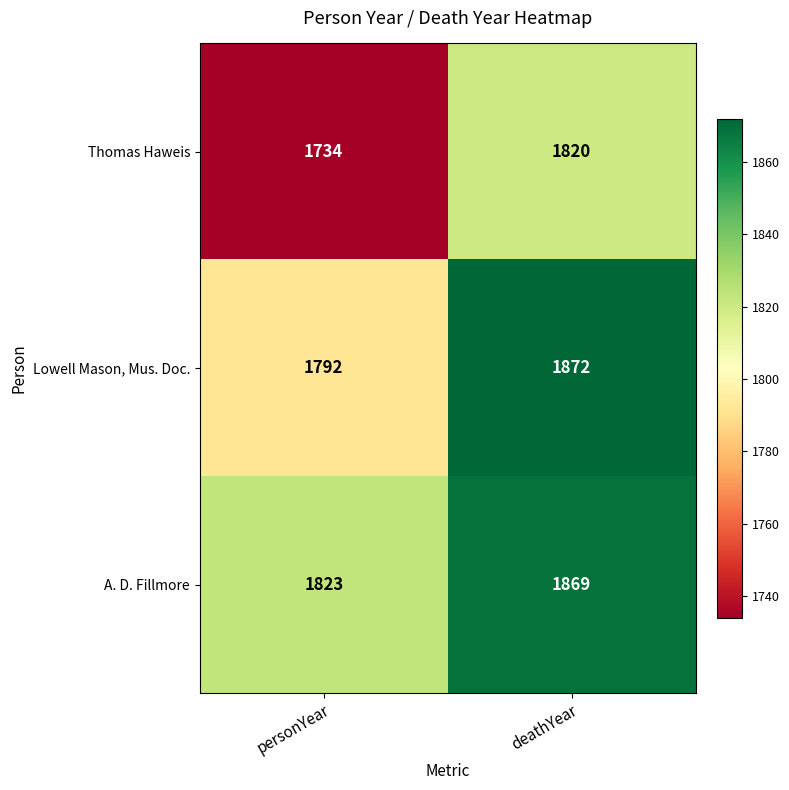

Which category has the lowest value in the Lowell Mason, Mus. Doc. series?

personYear